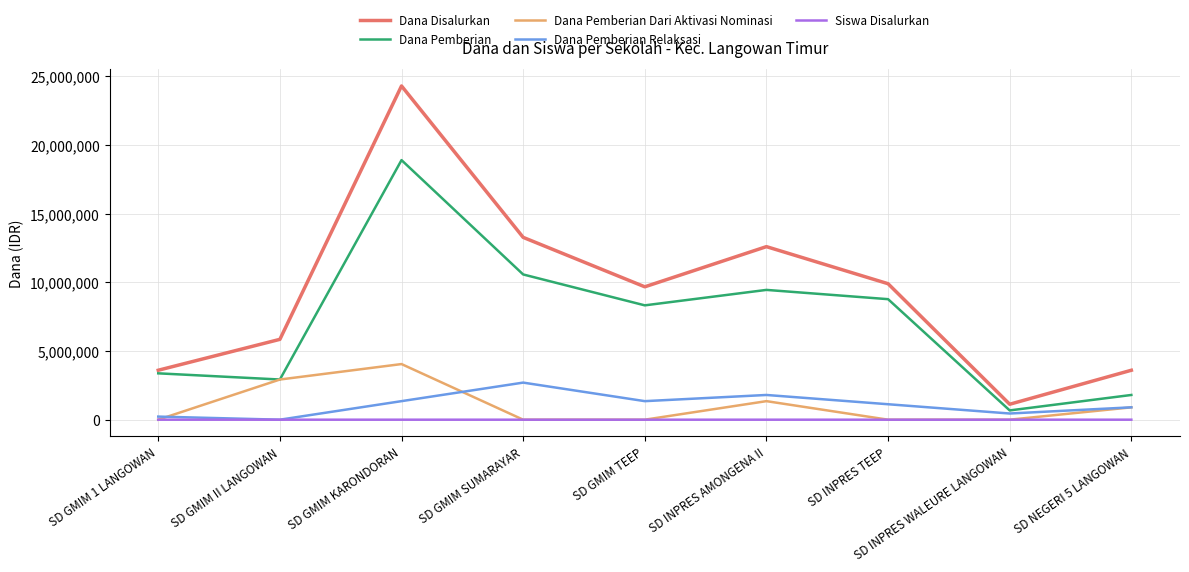

Which category has the highest value in the Dana Pemberian Relaksasi series?

SD GMIM SUMARAYAR